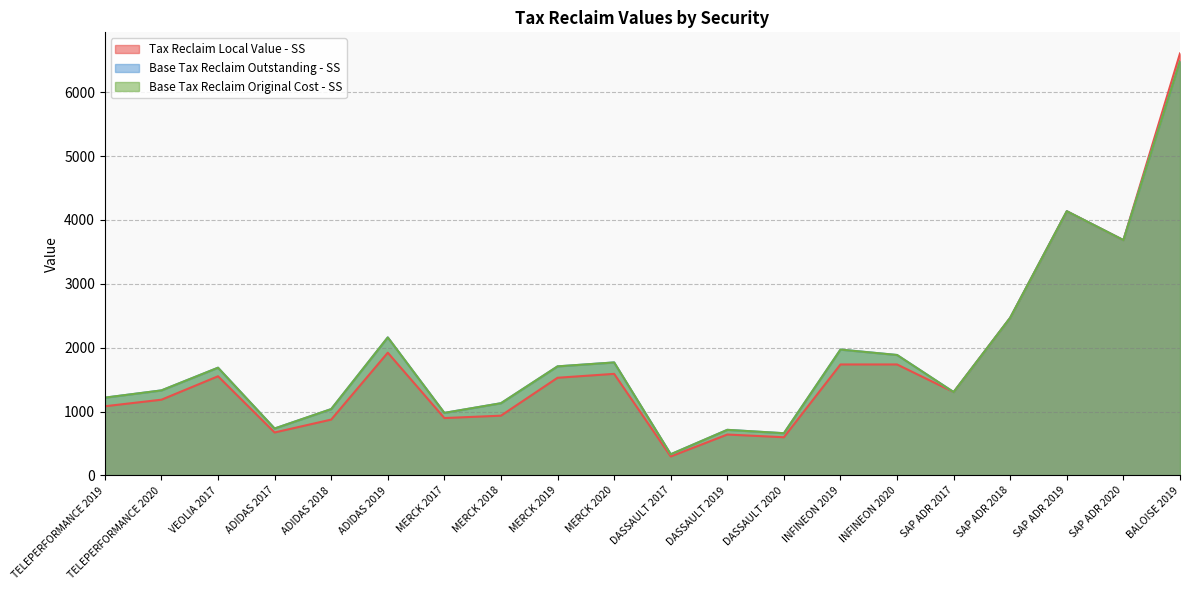

Which series has the largest range (max minus min)?

Tax Reclaim Local Value - SS